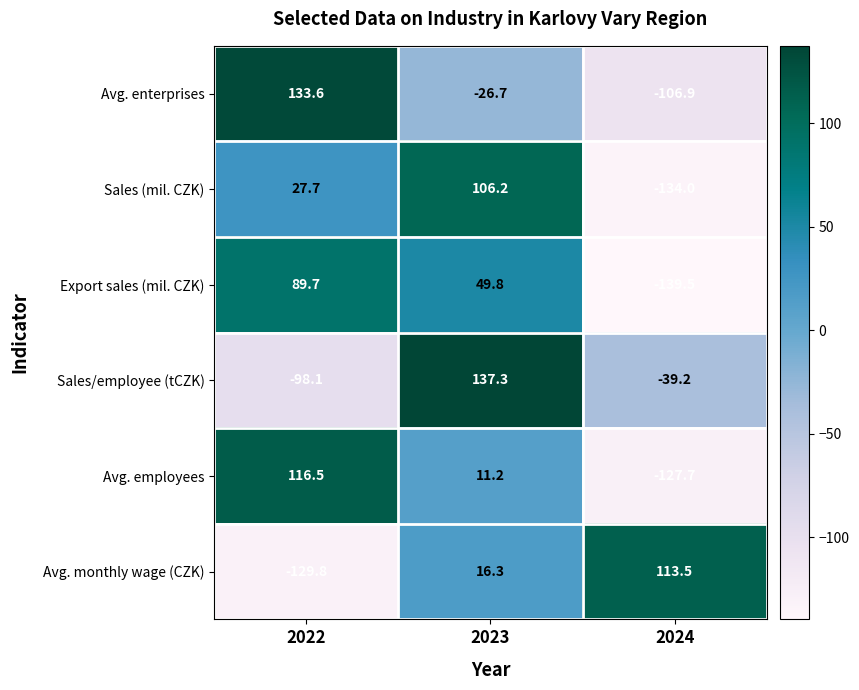

What is the difference between the highest and lowest values at 2022?

263.4